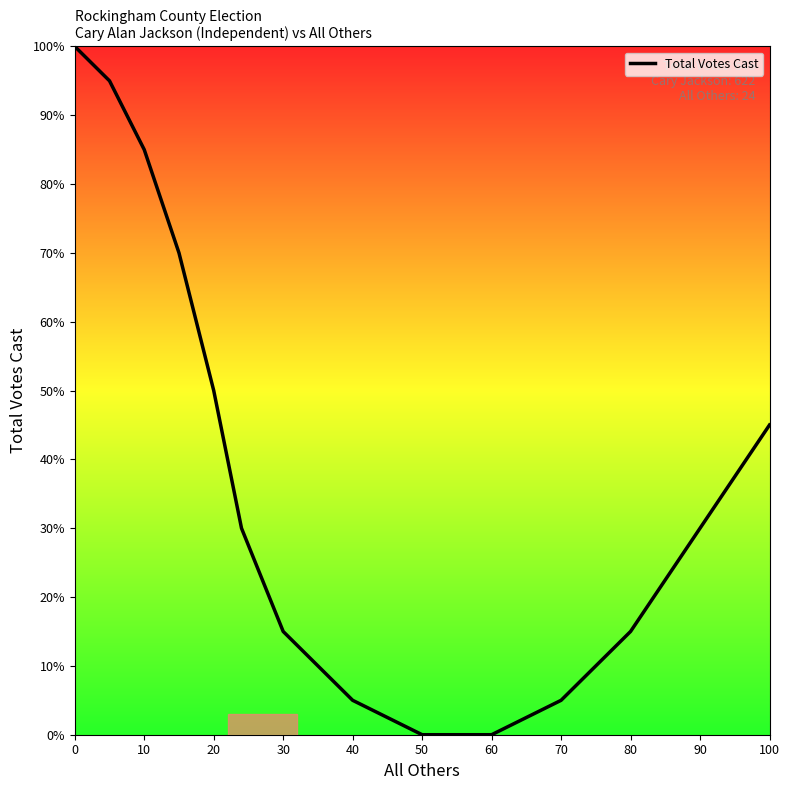

What is the maximum value shown in the chart?

100